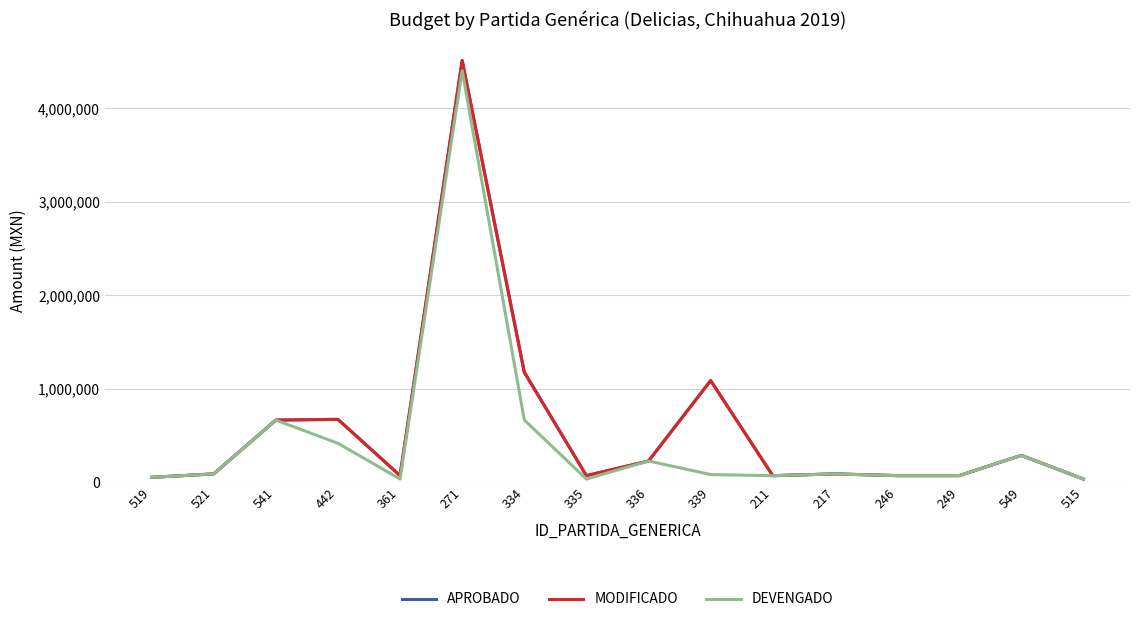

True or false: DEVENGADO has more than 0 points higher than both neighbors.

True